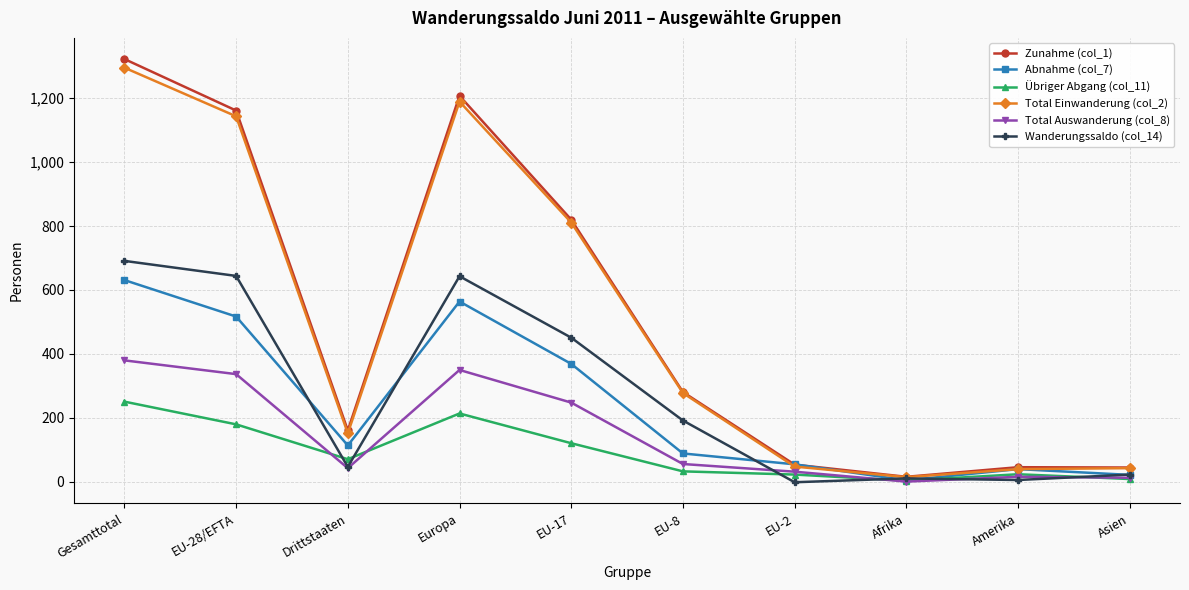

What is the difference between the Übriger Abgang (col_11) values at EU-2 and Asien?

14